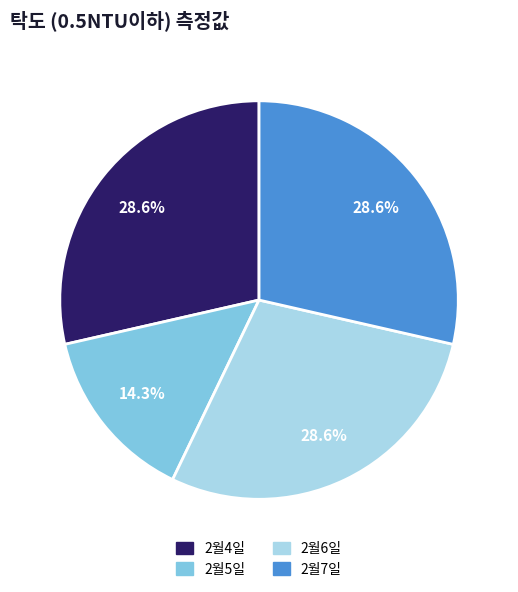

What is the total percentage of 2월5일 and 2월6일?

42.9%